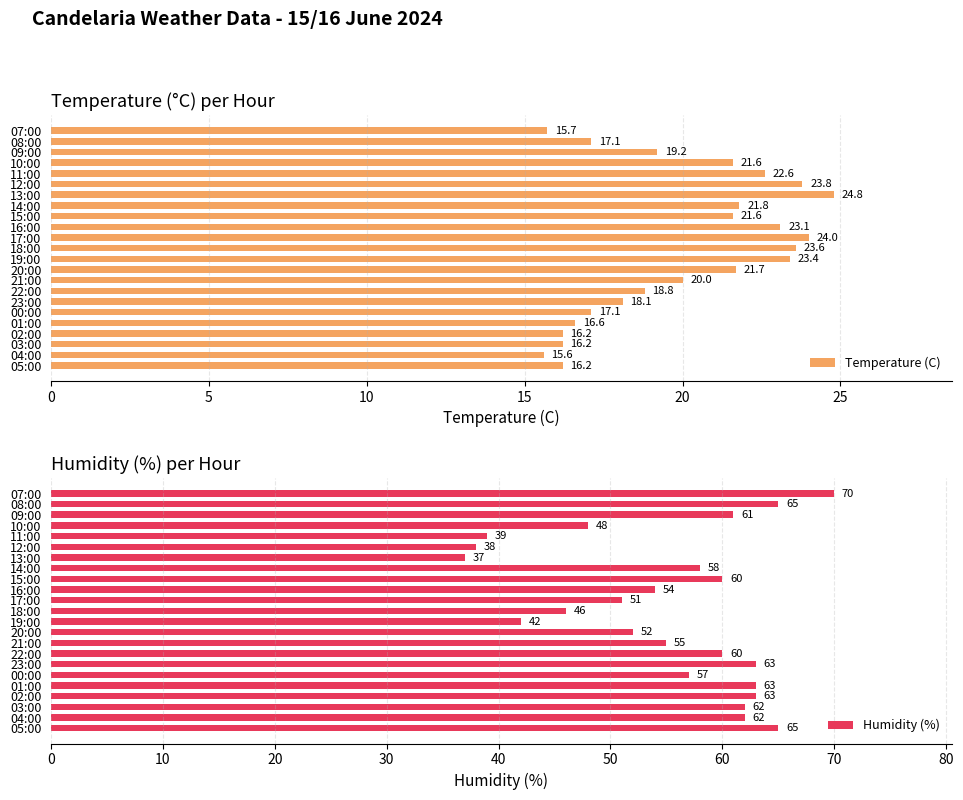

The value of Temperature (C) at 02:00 is 16.2. True or false?

True